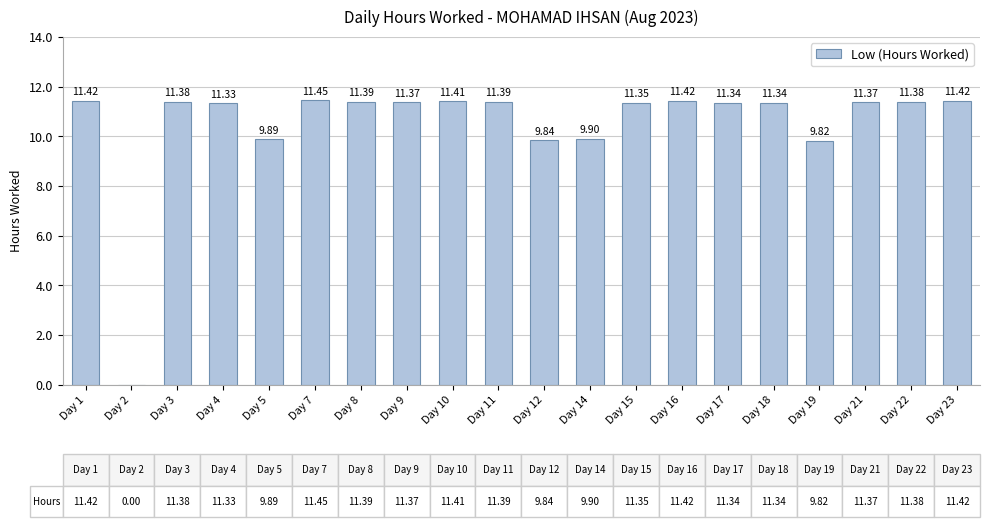

Which has a higher value, Day 22 or Day 5?

Day 22